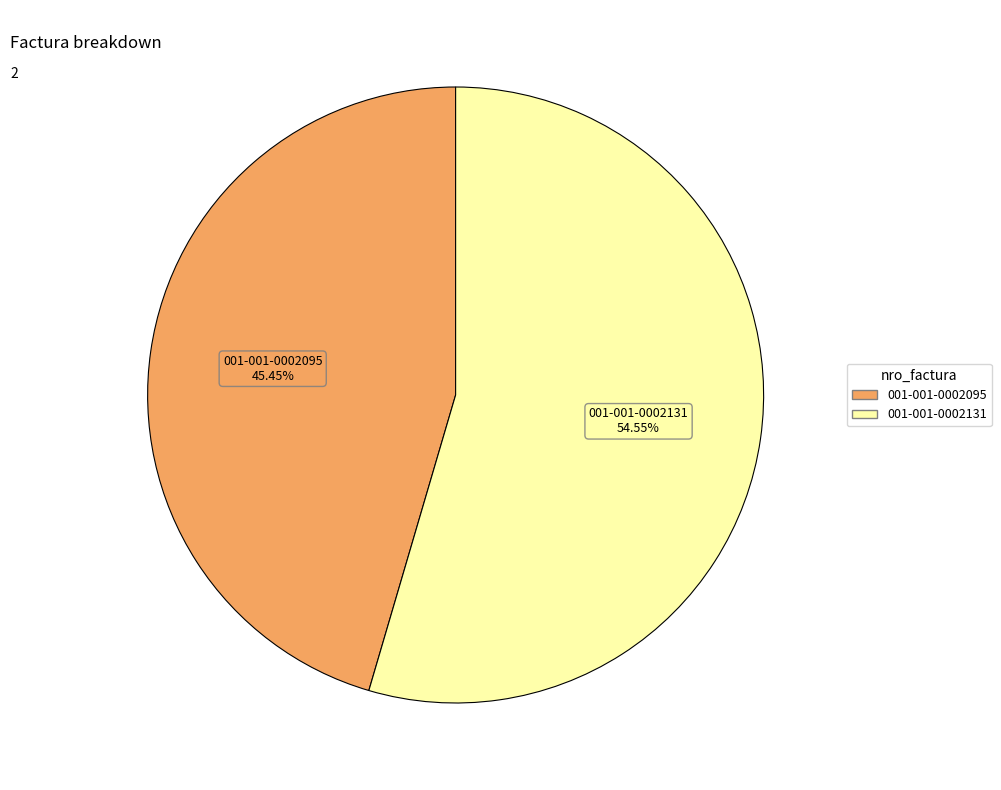

What is the largest slice in the pie chart?

001-001-0002131